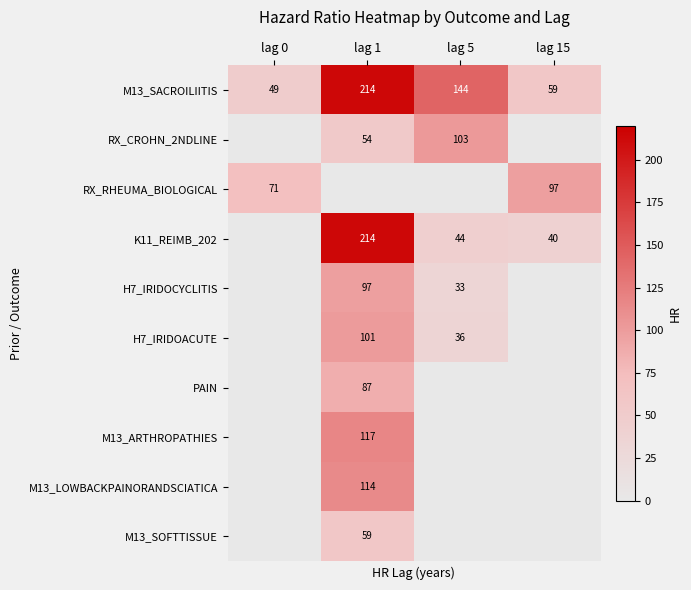

Is the value of RX_CROHN_2NDLINE at lag 5 greater than the value of M13_LOWBACKPAINORANDSCIATICA at lag 1?

No